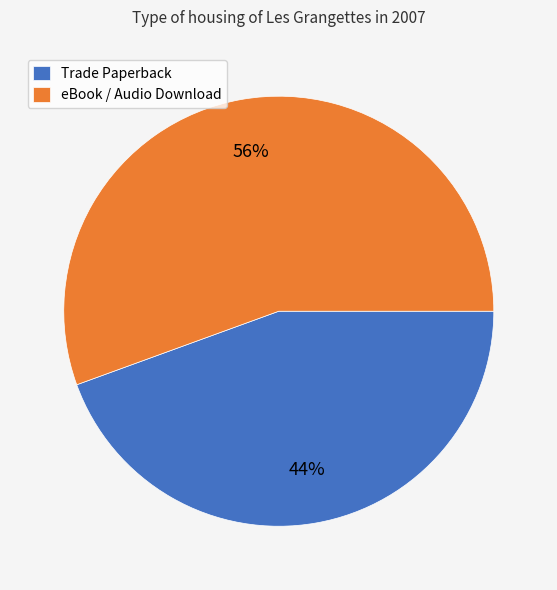

Which category has the smallest portion of the pie?

Trade Paperback